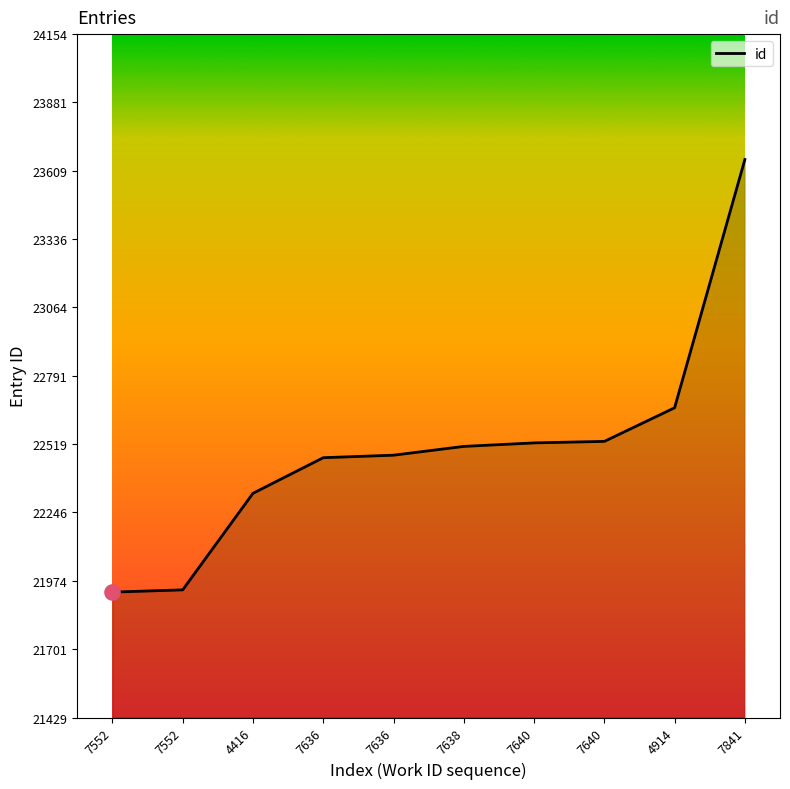

What is the change in value from 7636 to 7841?

+1179